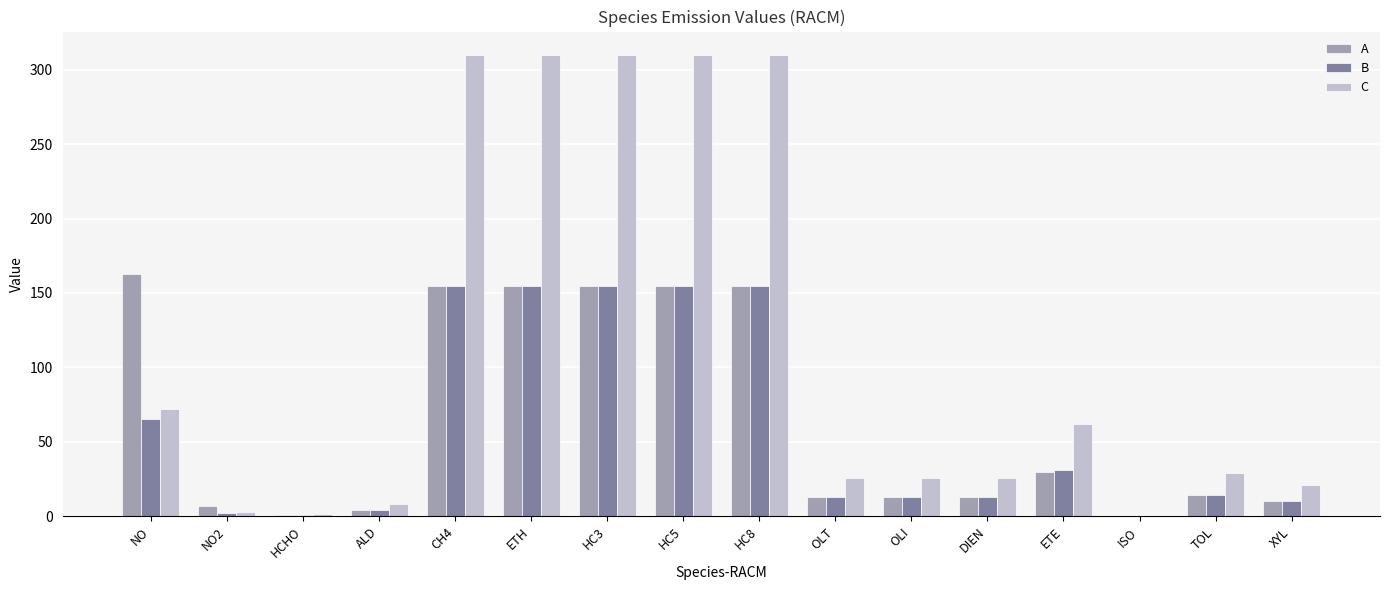

Count the number of categories in the chart.

16